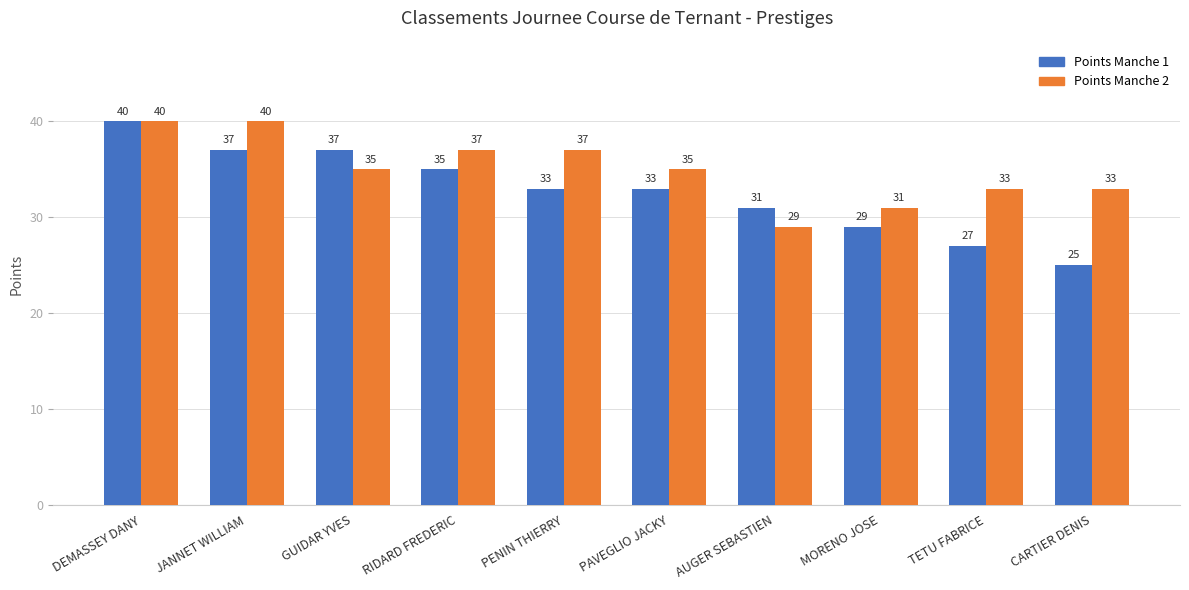

Rank the series at MORENO JOSE from lowest to highest value.

Points Manche 1, Points Manche 2